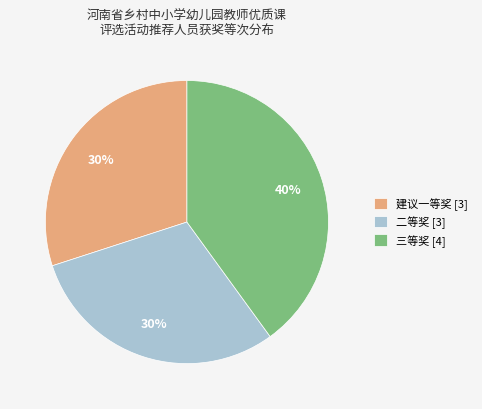

True or false: 二等奖 [3] accounts for 14% of the total.

False